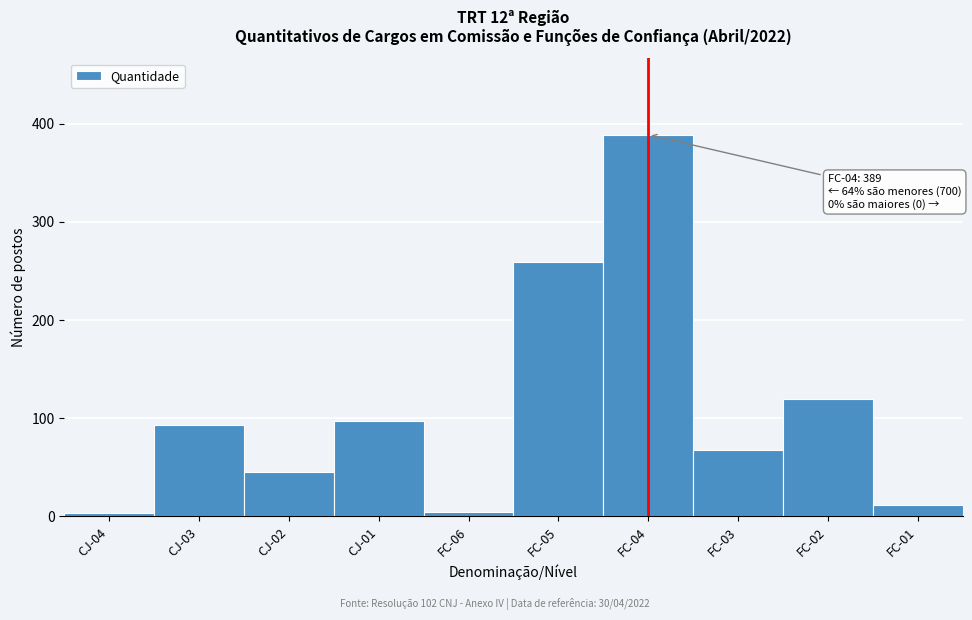

Which has a higher value, CJ-03 or FC-03?

CJ-03